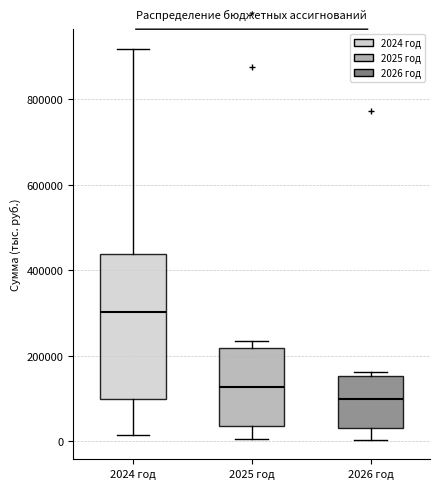

Which box has the highest median line?

2024 год